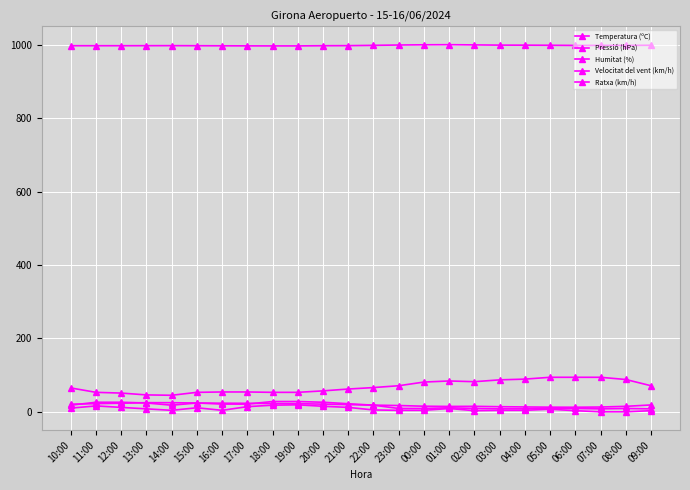

How many lines are shown in the chart?

5